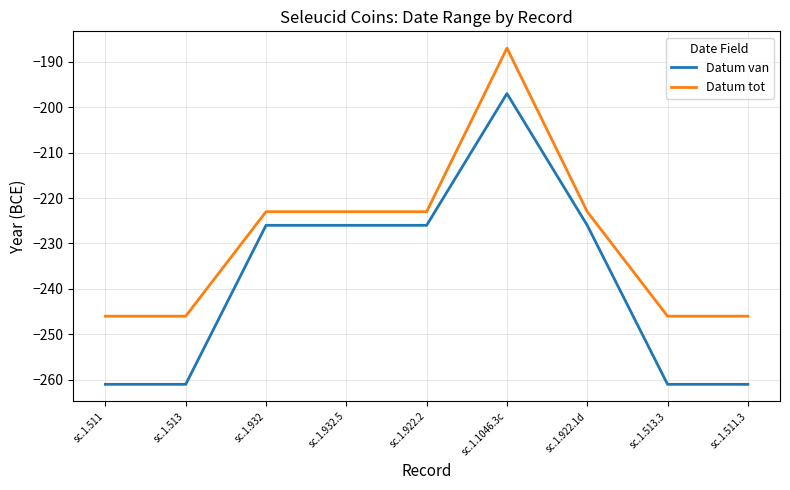

List the series in order of their overall mean, highest first.

Datum tot, Datum van